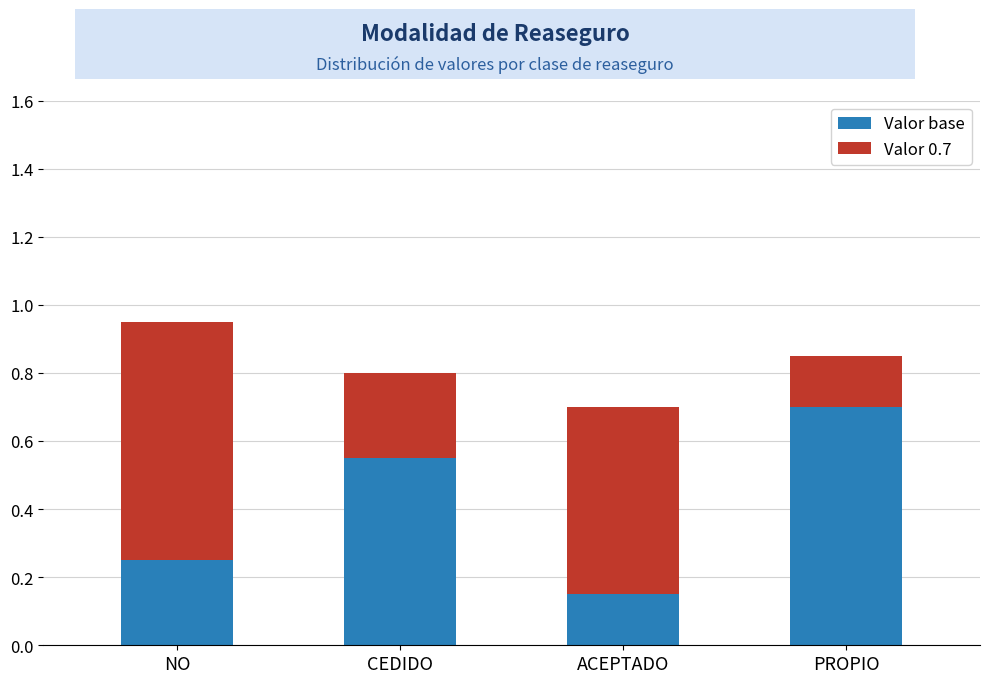

Is it true that Valor base equals 0.7 at PROPIO?

True